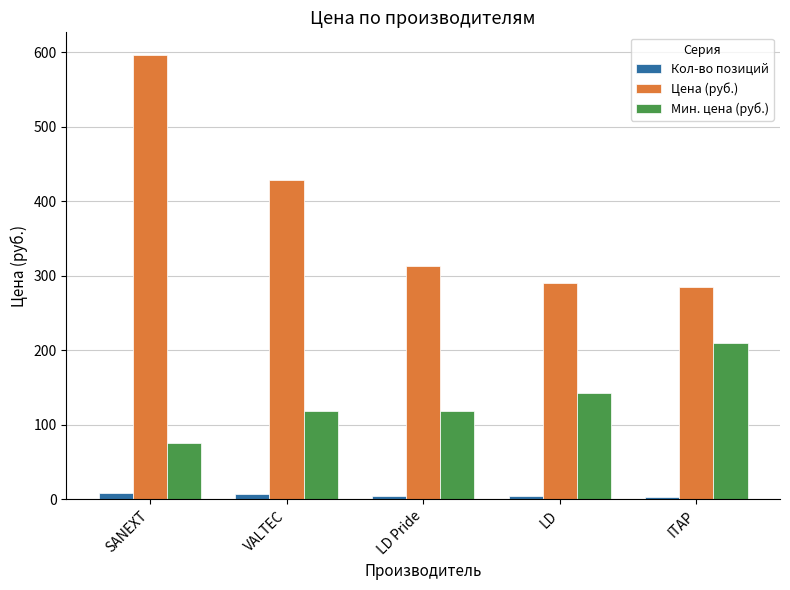

How many series are shown in this chart?

3